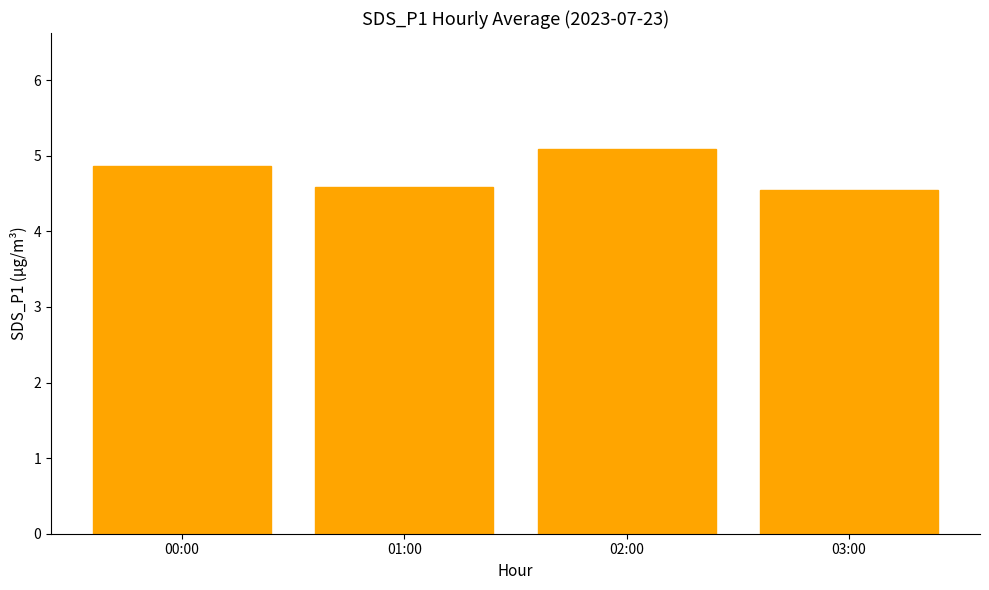

Reading left to right, extract all data points from this chart.

00:00=4.9	01:00=4.6	02:00=5.1	03:00=4.5